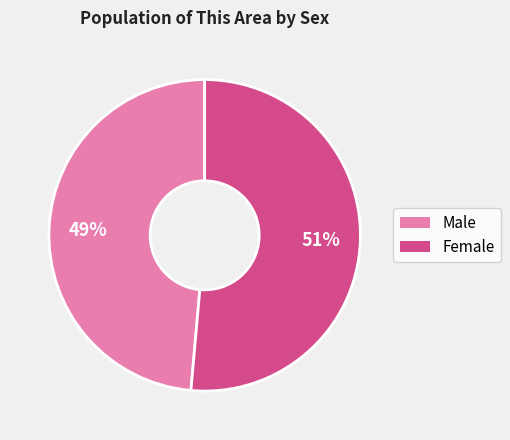

Which has a higher value, Female or Male?

Female